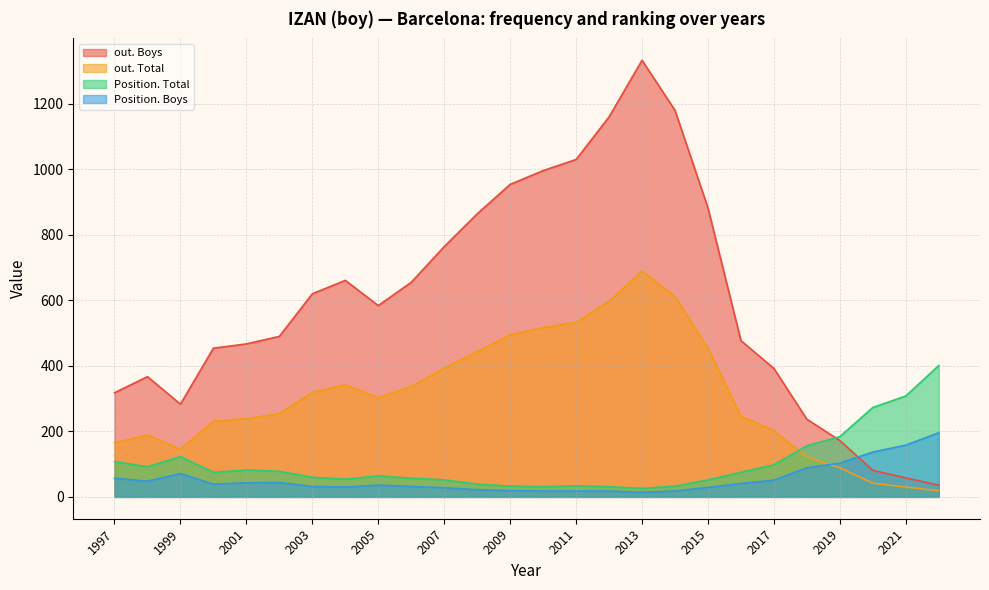

How many lines are shown in the chart?

4